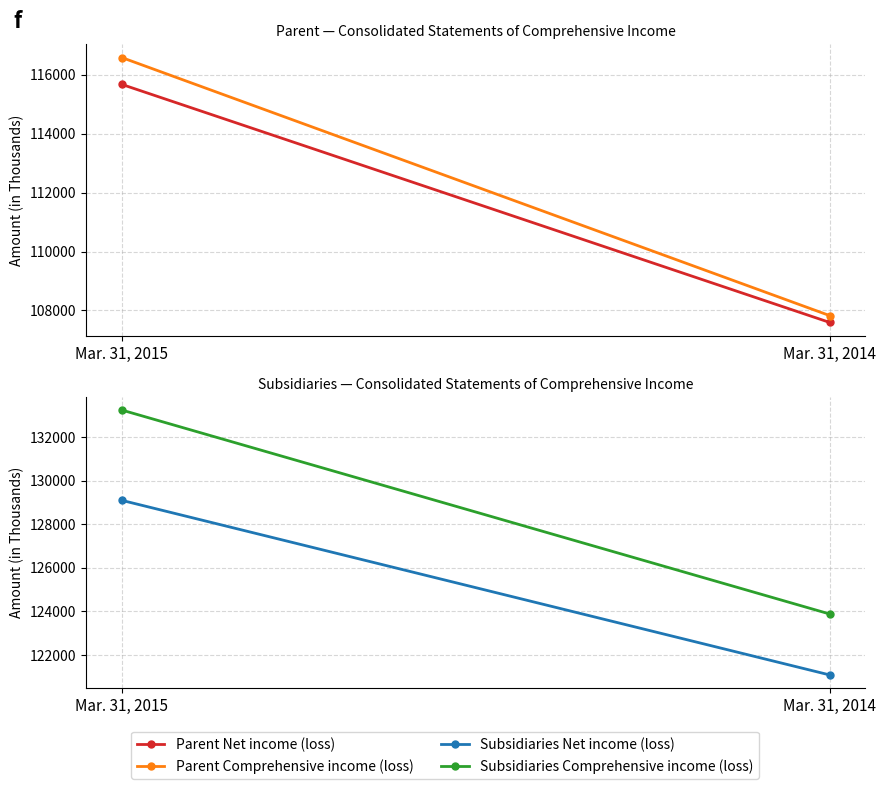

How many data points in Subsidiaries Comprehensive income (loss) are less than 133246?

1